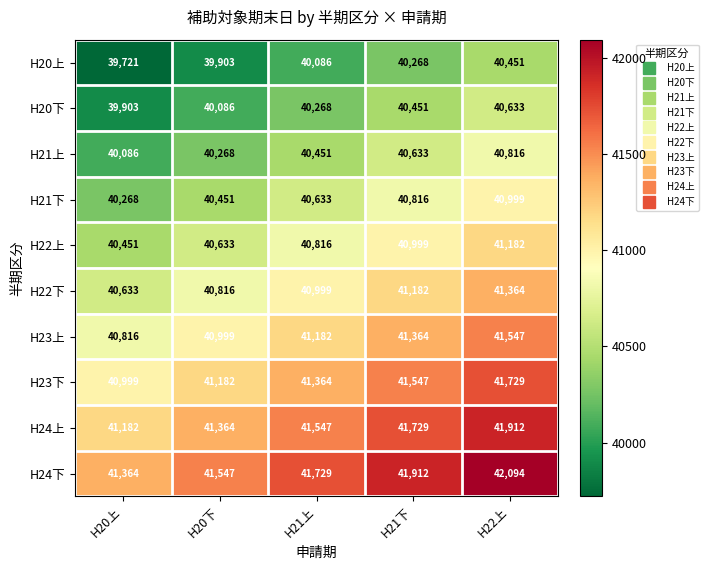

What is the difference between the maximum and minimum values in the H24下 series?

730